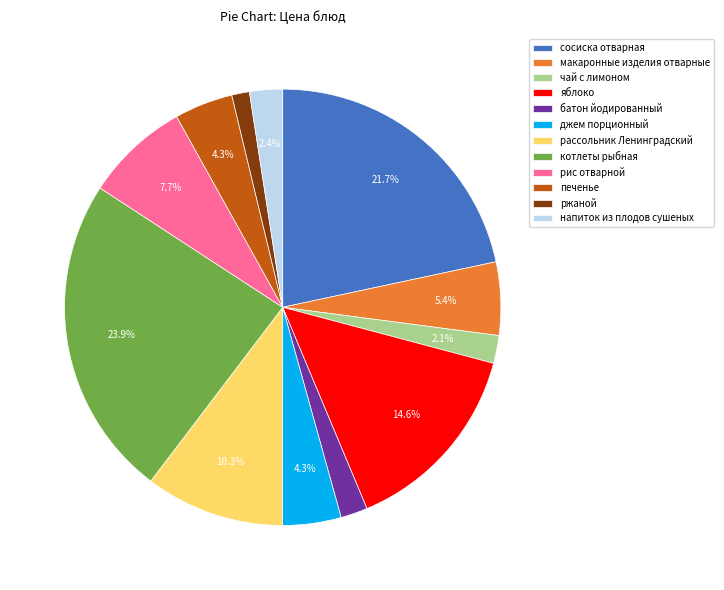

To the nearest percent, what percentage of the pie is чай с лимоном?

2%